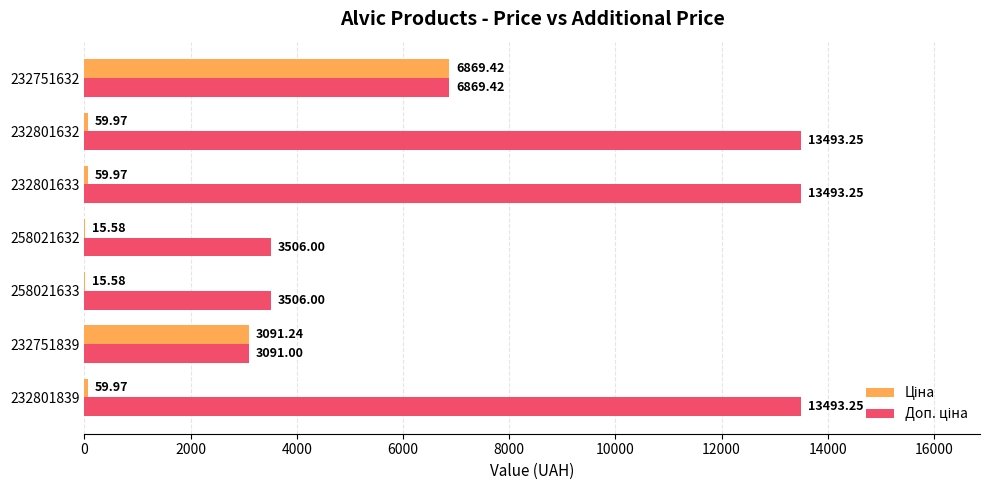

At which category is the sum across all series the highest?

232751632